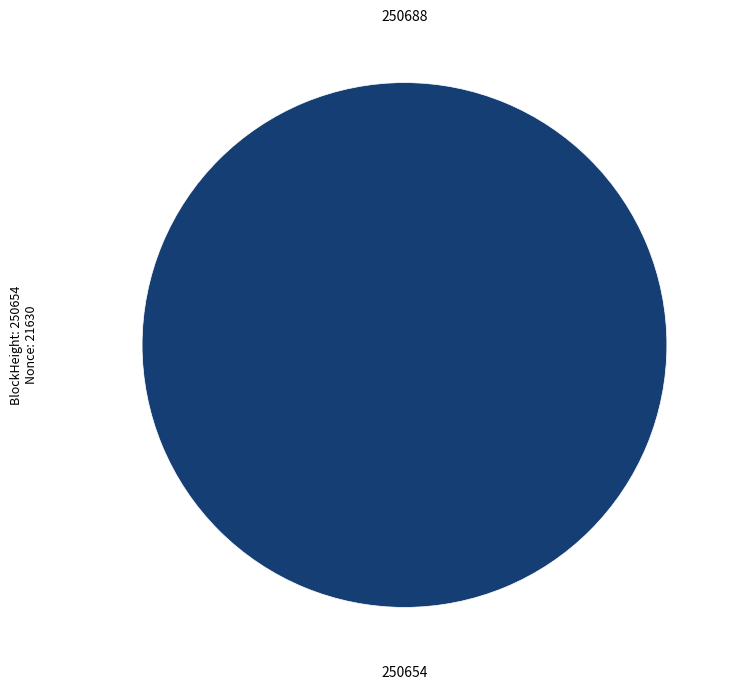

To the nearest percent, what is the average slice percentage?

50%